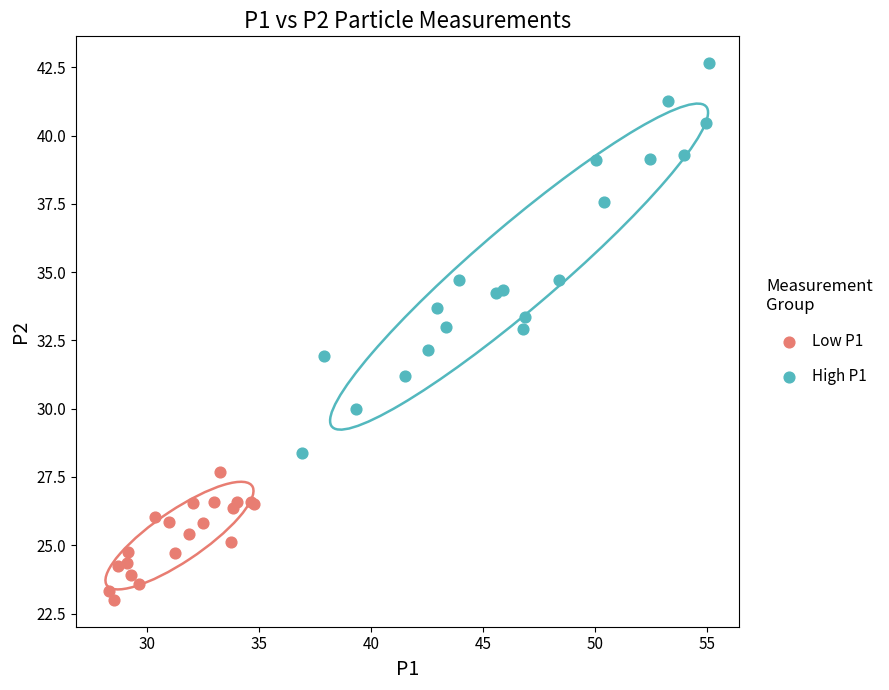

Which series reaches the maximum Y coordinate?

High P1